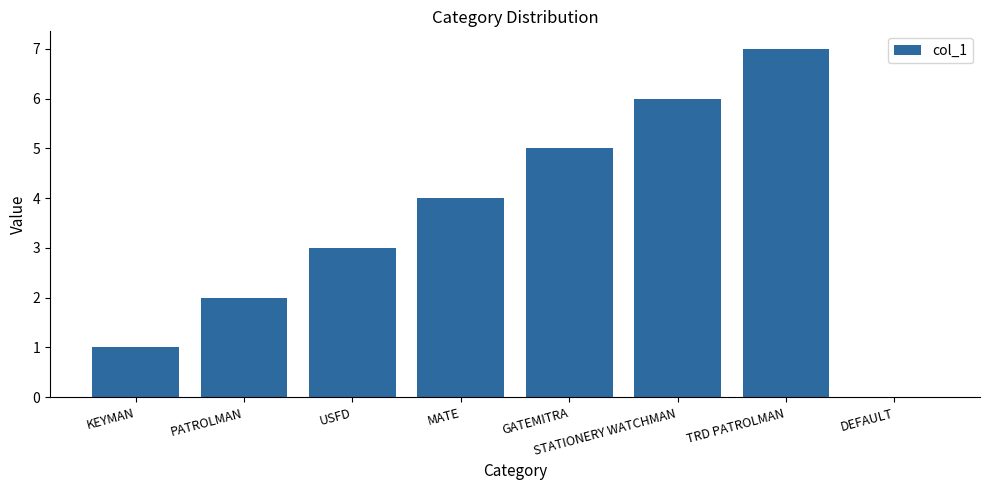

Which has a higher value, PATROLMAN or KEYMAN?

PATROLMAN